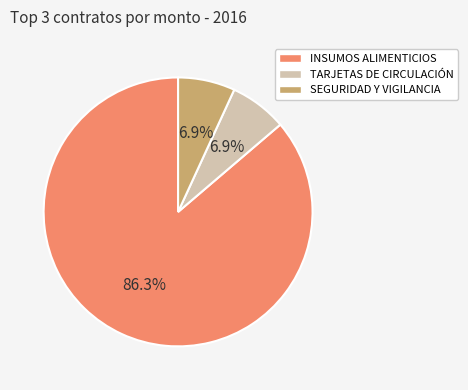

Is there a majority slice in this chart?

Yes